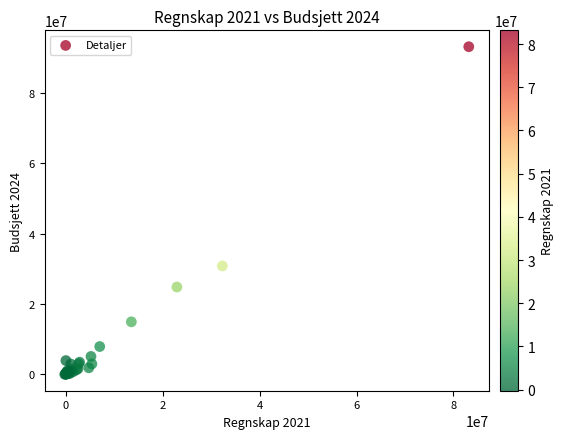

What Y value in the scatter plot is closest to 46573282?

30786155